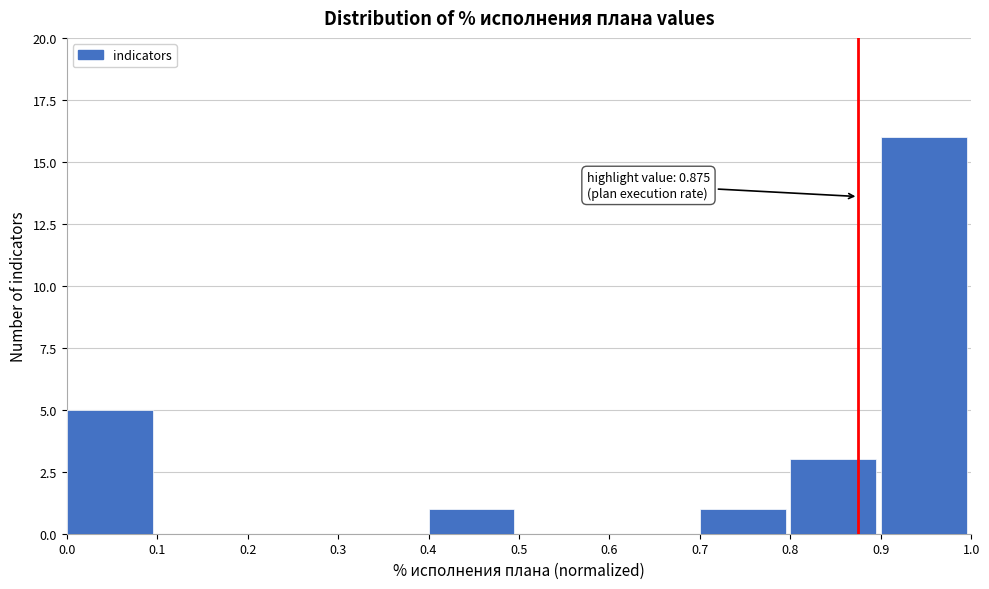

Over which range of the x-axis is the bar tallest?

0.9 to 1.0